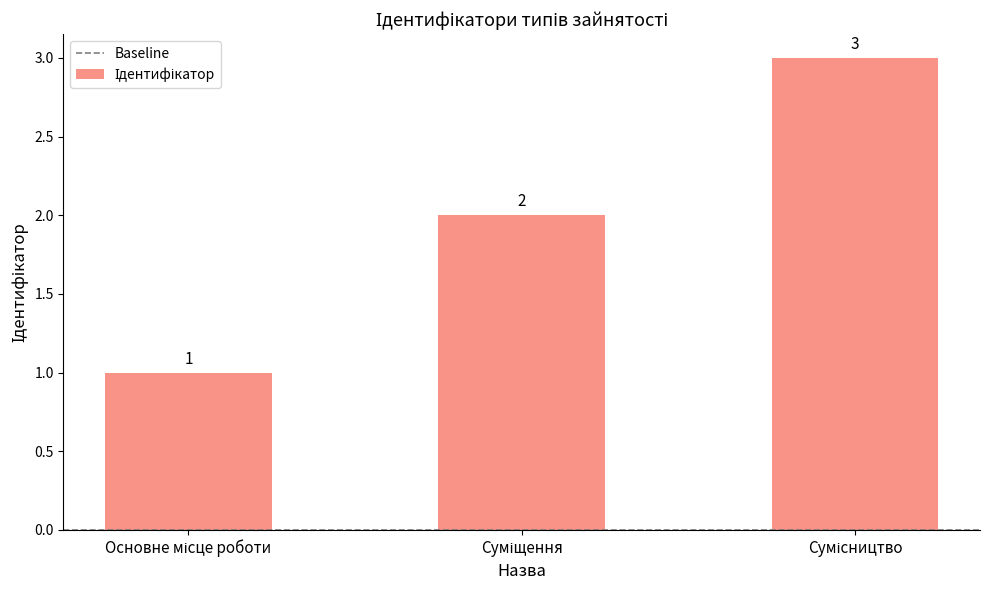

Count the values in the range 1 to 3.

3